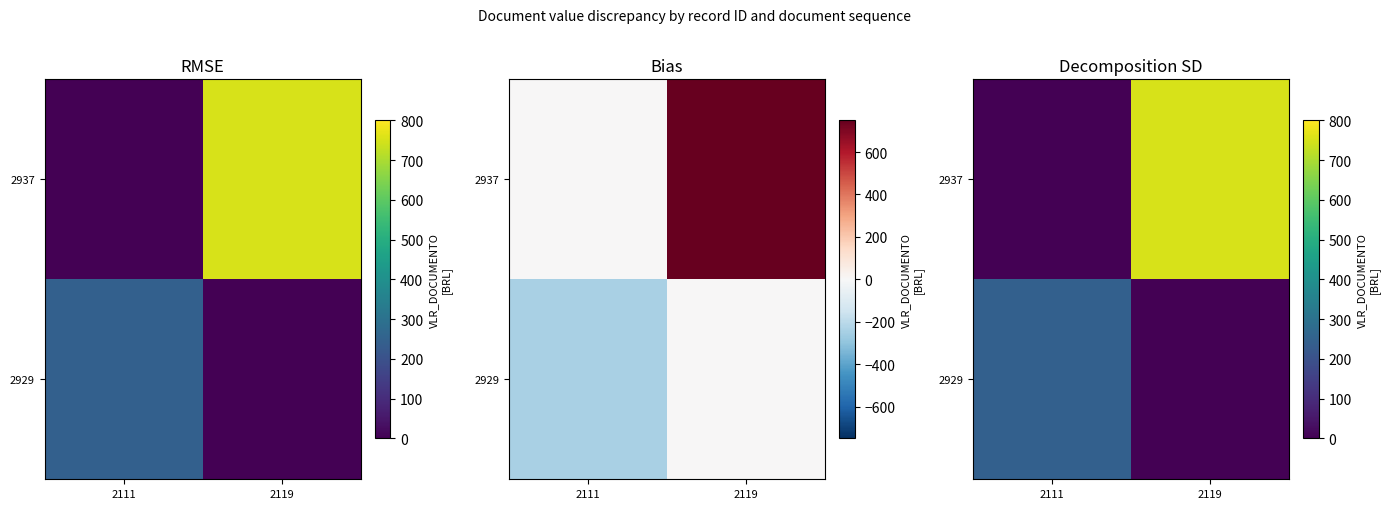

At 2119, list the series in order from smallest to largest.

2929, 2937